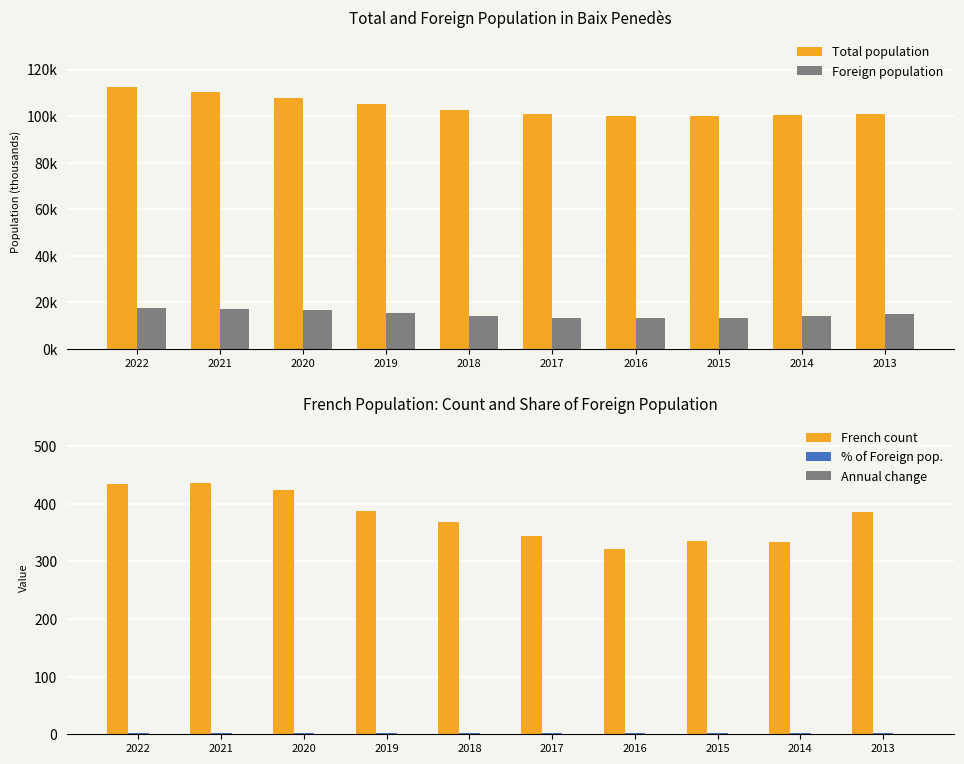

What is the value of the % of Foreign pop. bar at the 2nd from the left?

2.5